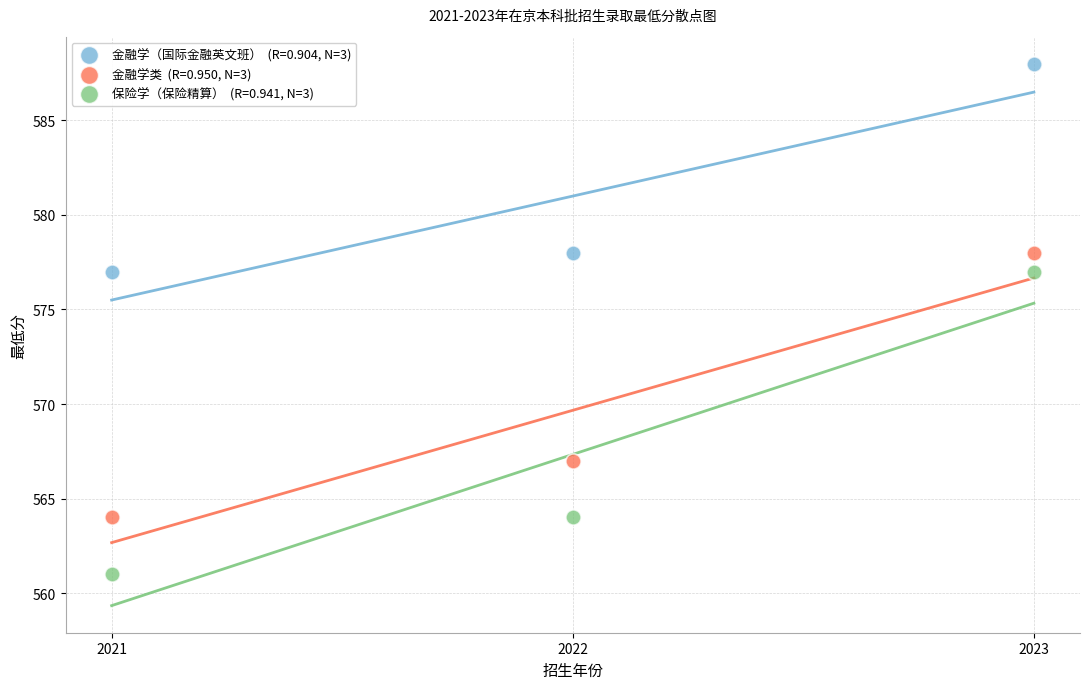

Across all data points, what is the average X value?

2022